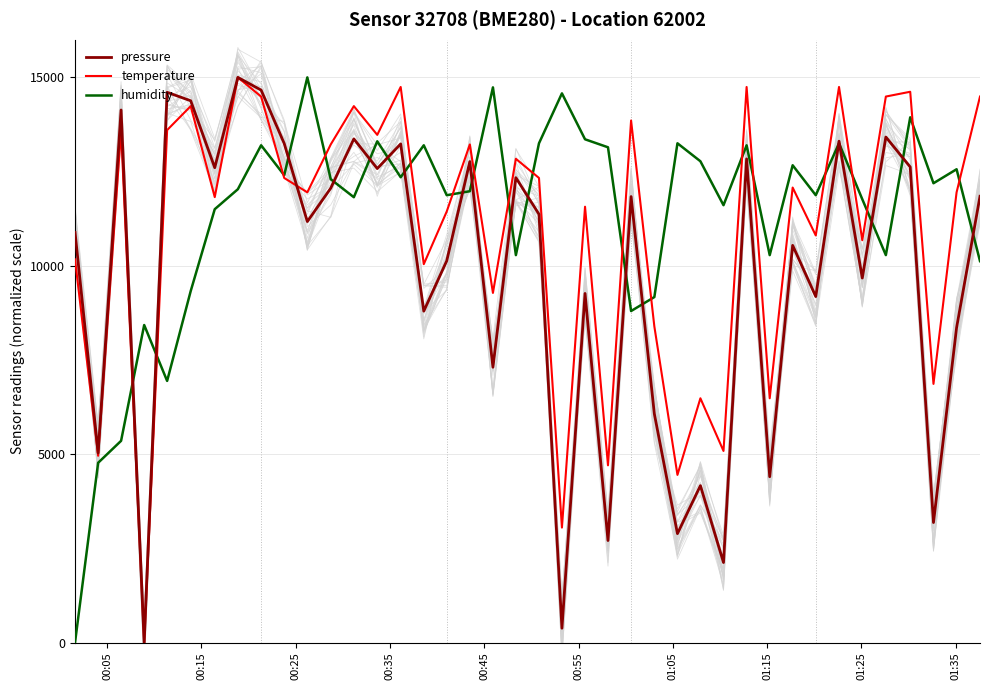

Reading right to left, what are all the values shown in this chart?

pressure: 11844.3	8354.8	3184.6	12622.1	13417.9	9673.6	13306.6	9182.8	10541.5	4400.7	12837.0	2123.1	4164.6	2890.8	6069.5	11836.6	2707.4	9265.1	379.6	11367.0	12338.5	7306.8	12765.7	10130.5	8795.5	13235.3	12579.7	13367.8	12059.1	11173.4	13245.5	14662.9	15000.0	12603.5	14379.2	14604.3	0.0	14134.6	5031.7	10886.3
temperature: 14491.5	11949.2	6864.4	14618.6	14491.5	10678.0	14745.8	10805.1	12076.3	6483.1	14745.8	5084.7	6483.1	4449.2	8389.8	13855.9	4703.4	11567.8	3050.8	12330.5	12839.0	9279.7	13220.3	11440.7	10042.4	14745.8	13474.6	14237.3	13220.3	11949.2	12330.5	14491.5	15000.0	11822.0	14237.3	13601.7	0.0	13601.7	4957.6	10169.5
humidity: 10123.7	12561.8	12190.8	13939.9	10282.7	11766.8	13250.9	11872.8	12667.8	10282.7	13197.9	11607.8	12773.9	13250.9	9169.6	8798.6	13144.9	13356.9	14576.0	13250.9	10282.7	14735.0	11978.8	11872.8	13197.9	12349.8	13303.9	11819.8	12296.8	15000.0	12402.8	13197.9	12031.8	11501.8	9328.6	6943.5	8427.6	5353.4	4770.3	0.0